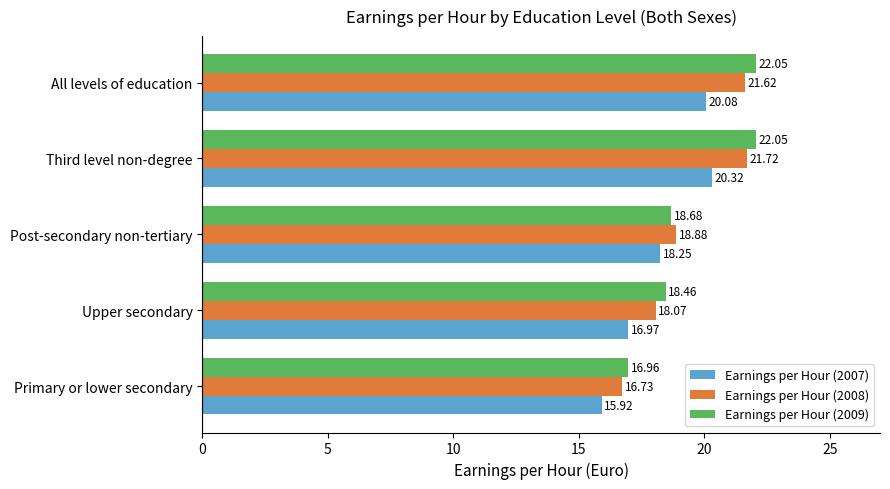

What is the difference between the Earnings per Hour (2009) values at Primary or lower secondary and Third level non-degree?

5.1